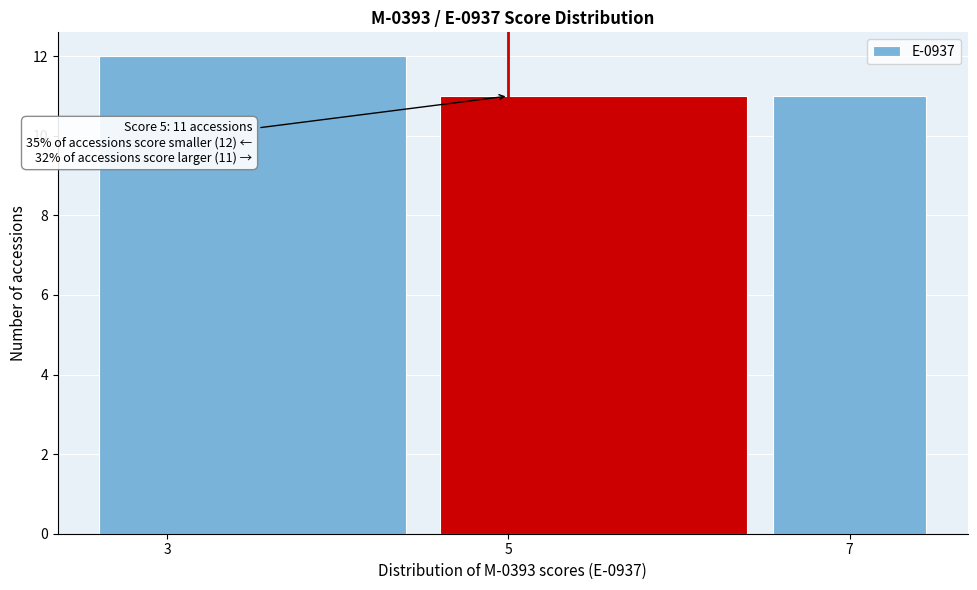

Over which range of the x-axis is the bar tallest?

2.5 to 4.5